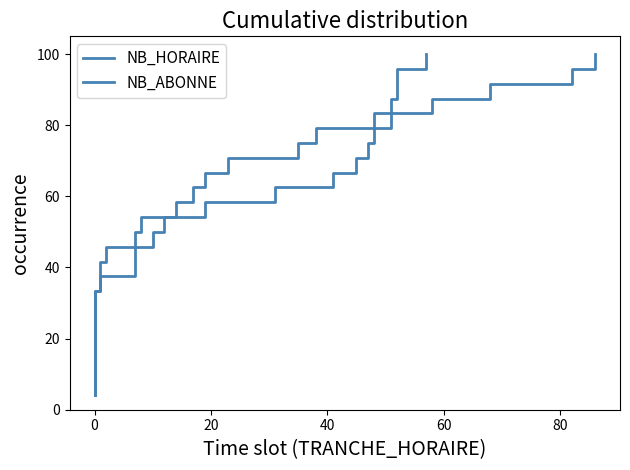

Reading left to right, extract all data points from this chart.

NB_HORAIRE: 4.2	8.3	12.5	16.7	20.8	25.0	29.2	33.3	37.5	41.7	45.8	50.0	54.2	58.3	62.5	66.7	70.8	75.0	79.2	83.3	87.5	91.7	95.8	100.0
NB_ABONNE: 4.2	8.3	12.5	16.7	20.8	25.0	29.2	33.3	37.5	41.7	45.8	50.0	54.2	58.3	62.5	66.7	70.8	75.0	79.2	83.3	87.5	91.7	95.8	100.0